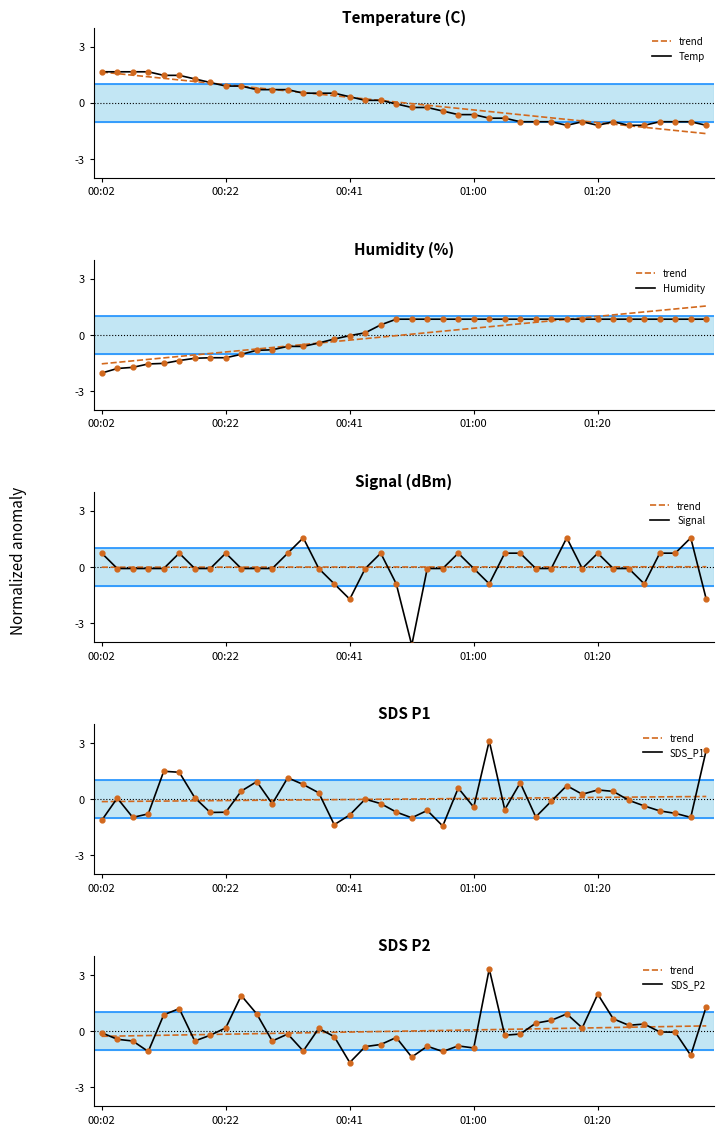

At which label is trend closest to 0?

20